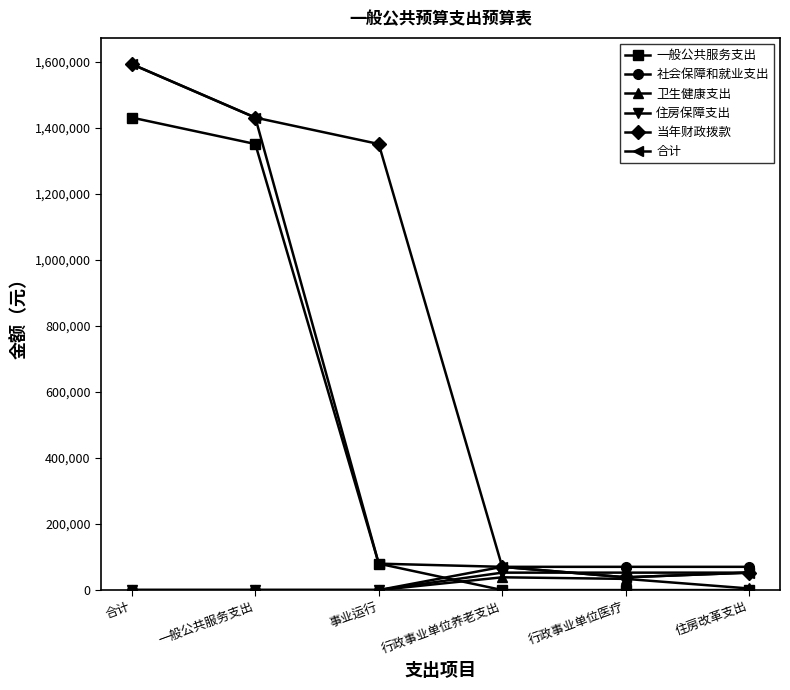

What are all the series names shown in the legend?

一般公共服务支出, 社会保障和就业支出, 卫生健康支出, 住房保障支出, 当年财政拨款, 合计